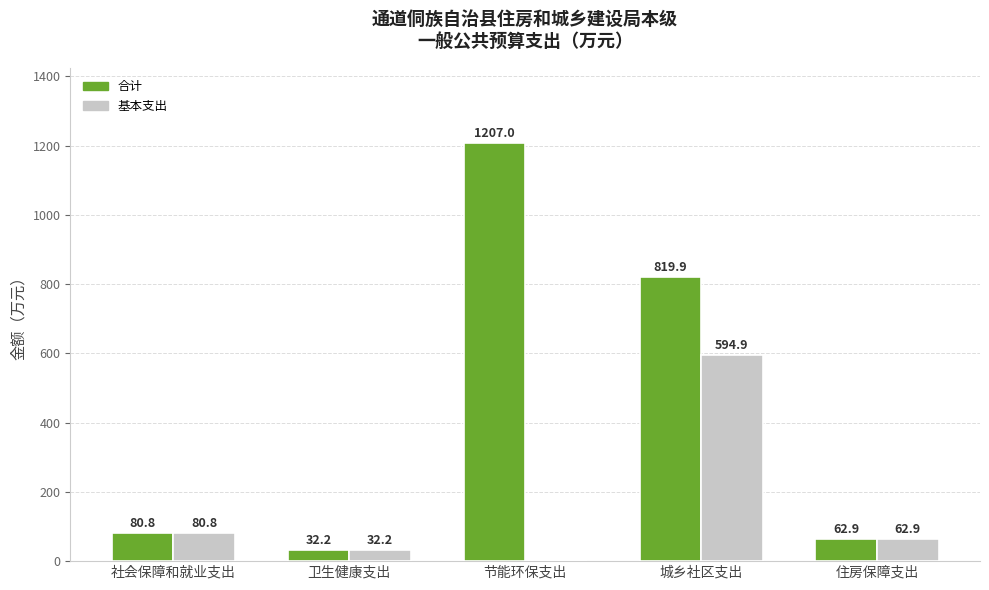

True or false: 基本支出 has a value of 32.2 at 卫生健康支出.

True